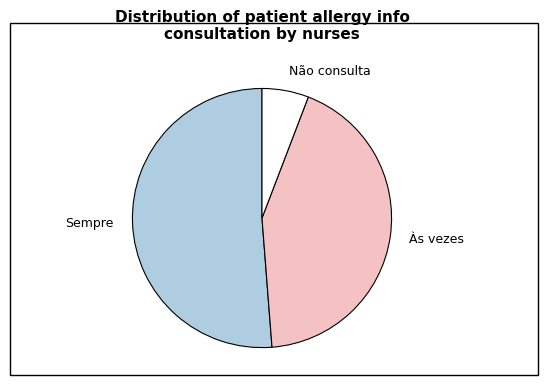

Between Sempre and Não consulta, which is larger?

Sempre